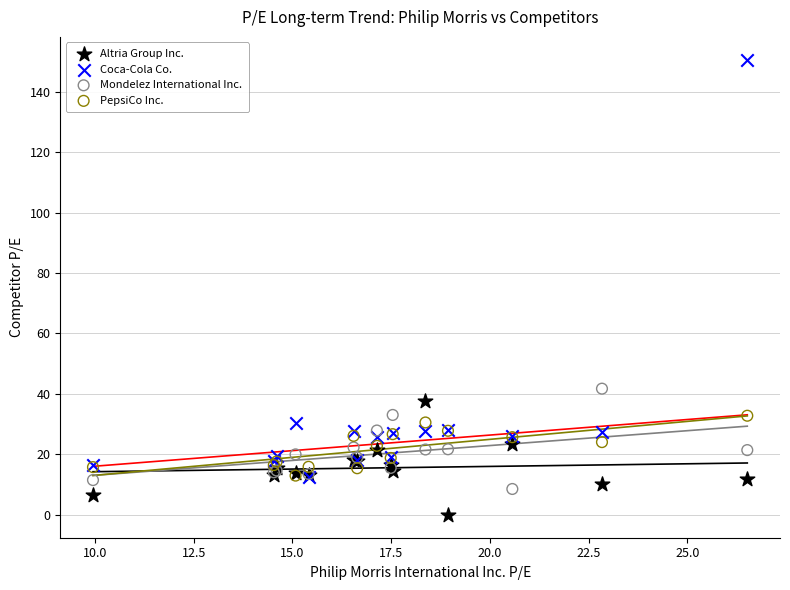

Across all series, what Y value is closest to 75?

41.8